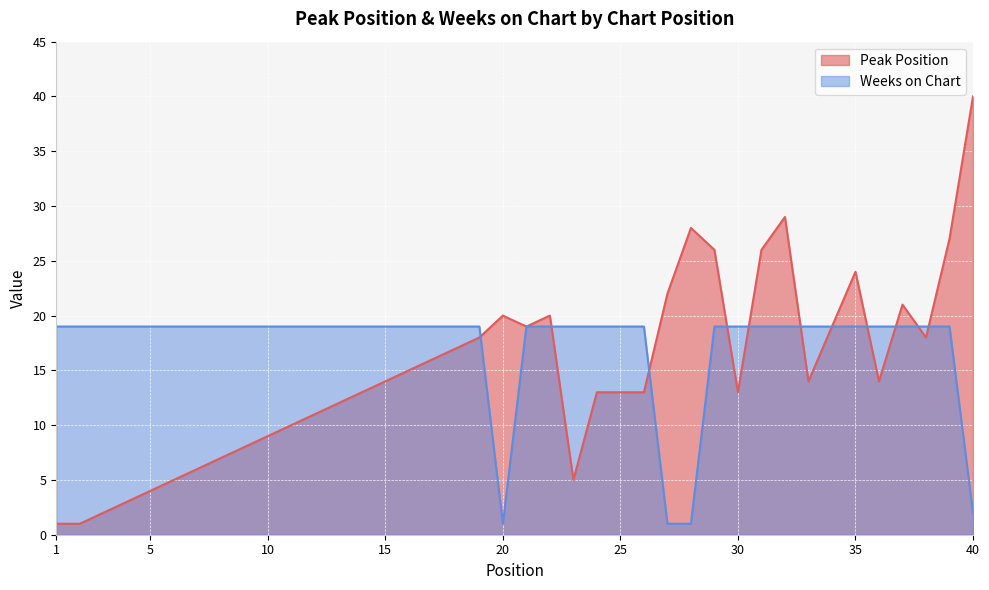

At 32, list the series in order from smallest to largest.

Weeks on Chart, Peak Position